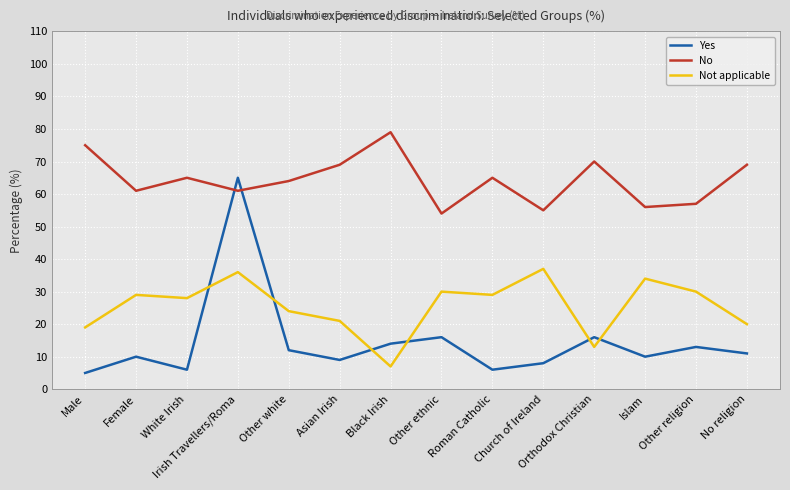

True or false: No and Not applicable intersect in this chart.

False